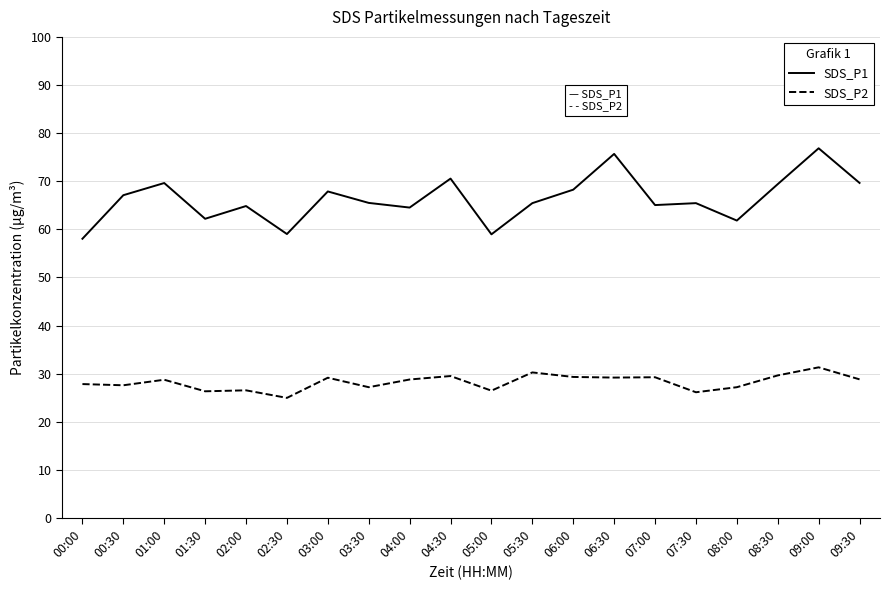

What is the highest value of the SDS_P2 series?

31.3